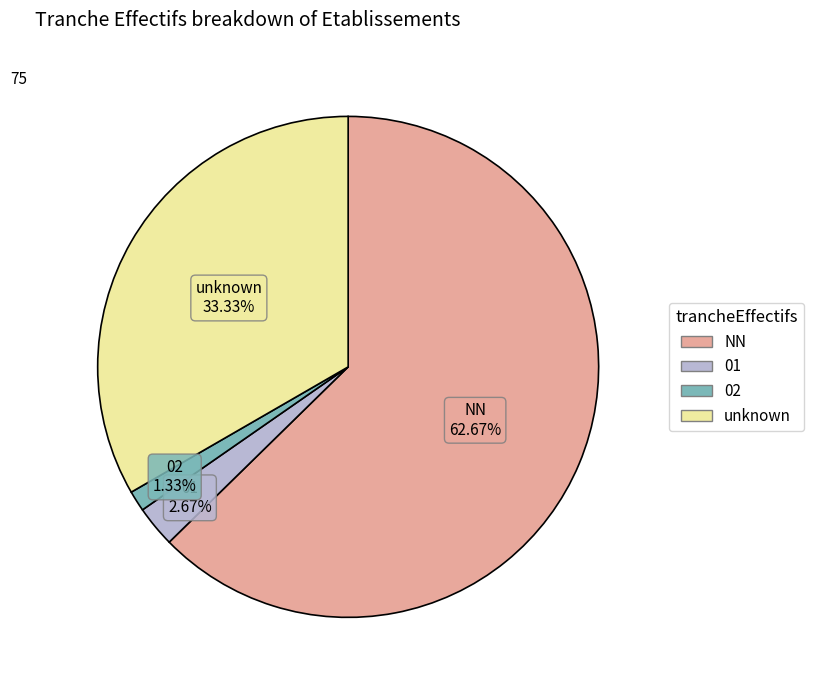

Count the number of slices in the pie.

4